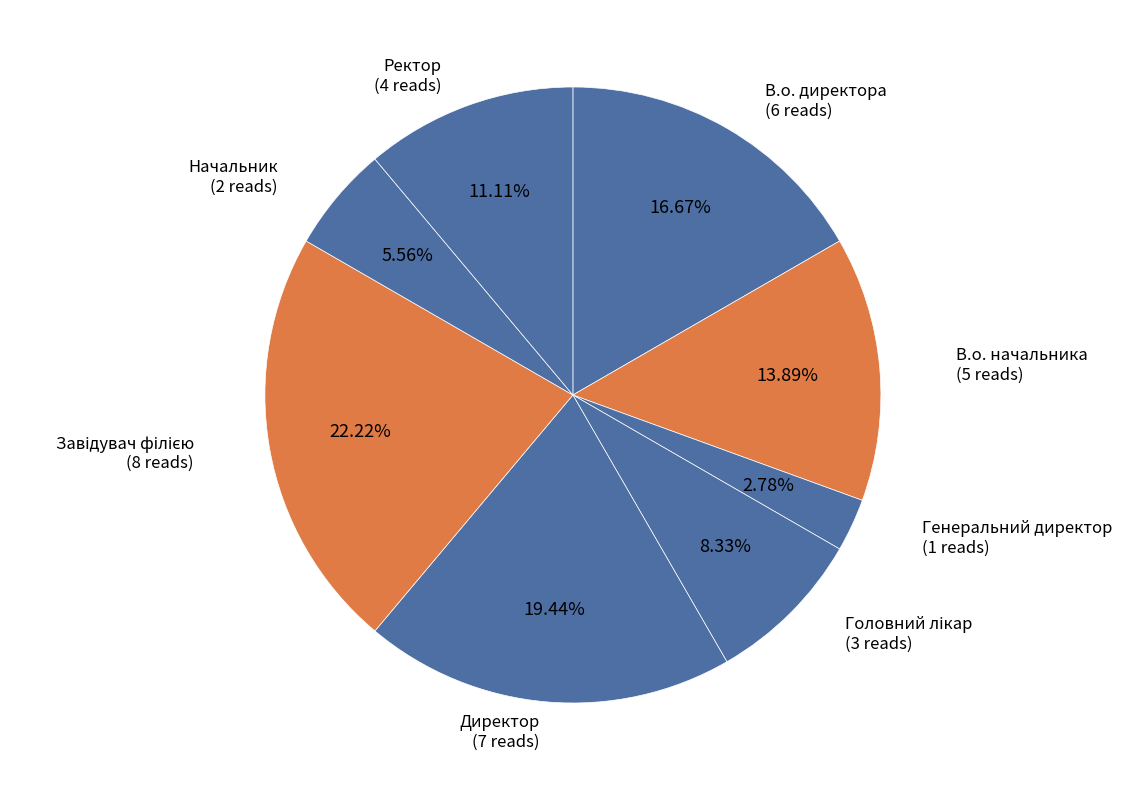

Is the sum of Директор and В.о. директора greater than half?

No